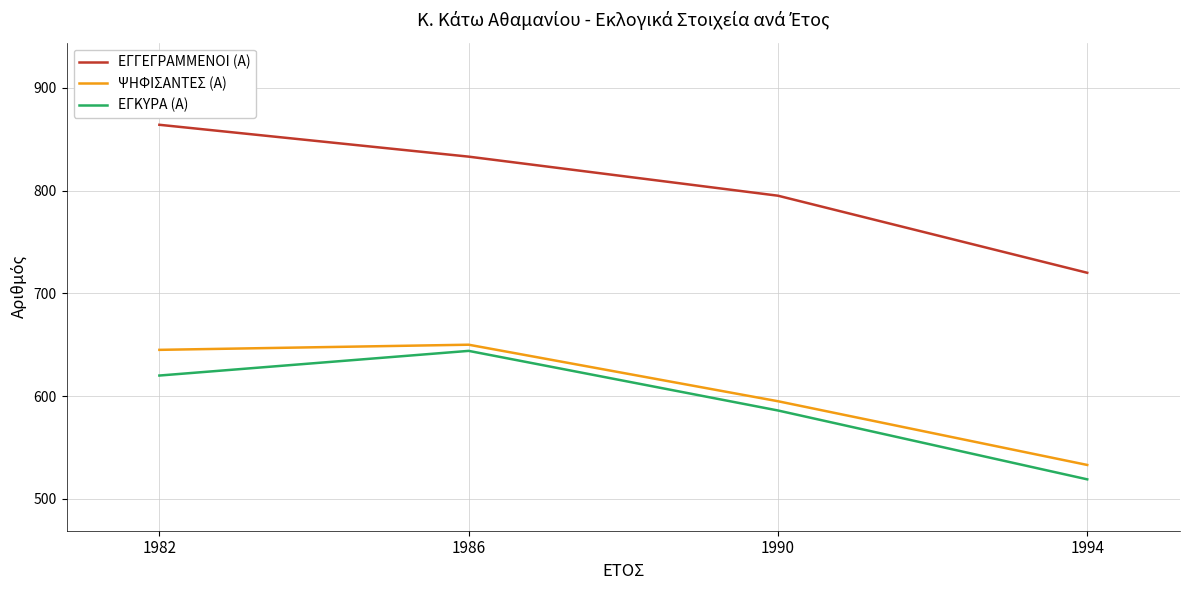

What is the sum of the ΕΓΓΕΓΡΑΜΜΕΝΟΙ (Α) values at 1990 and 1994?

1515